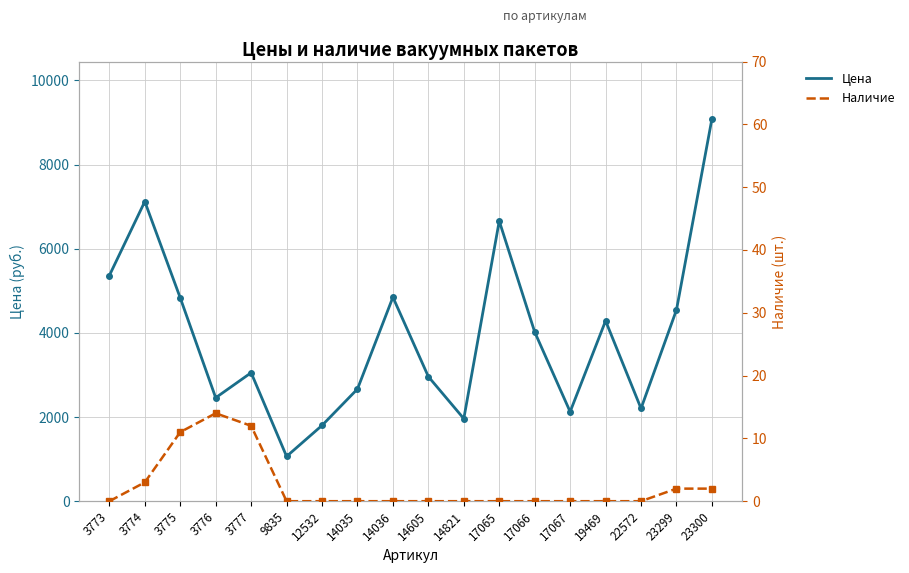

What is the total value across all series at 14605?

2961